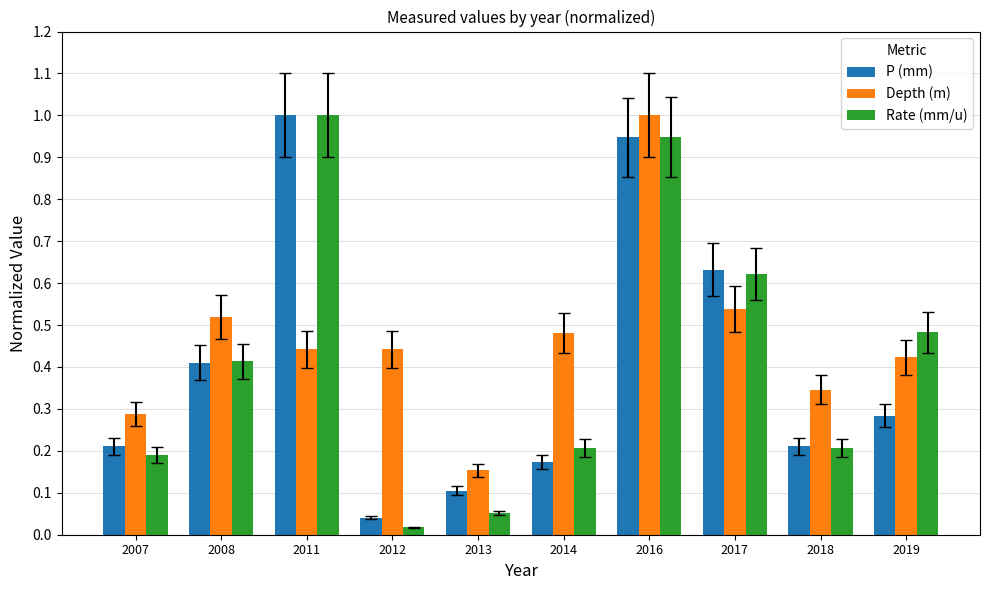

What is the difference between the maximum and minimum values in the P (mm) series?

1.0